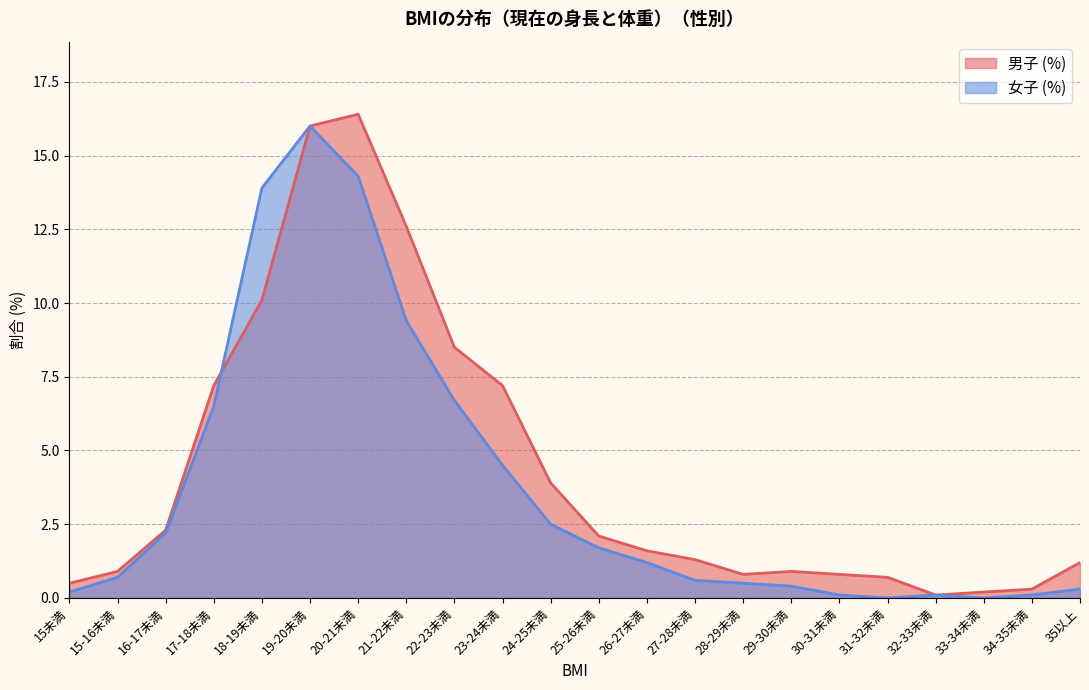

What is the difference between the maximum and minimum values in the 男子 (%) series?

16.3